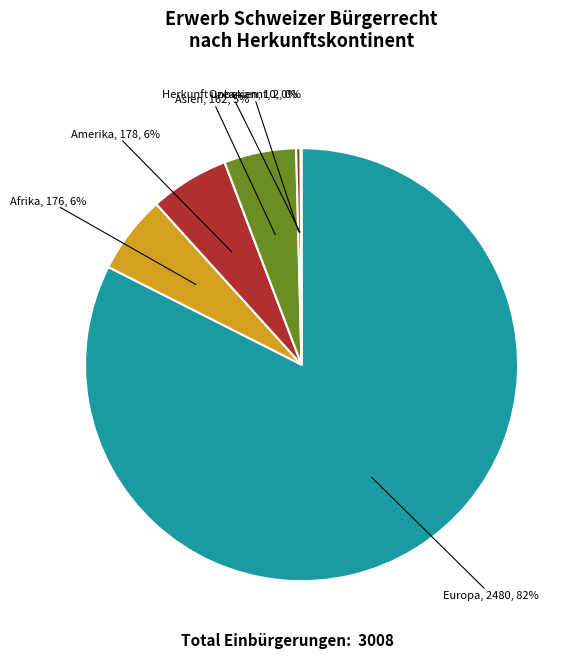

Which slice is the largest?

Europa